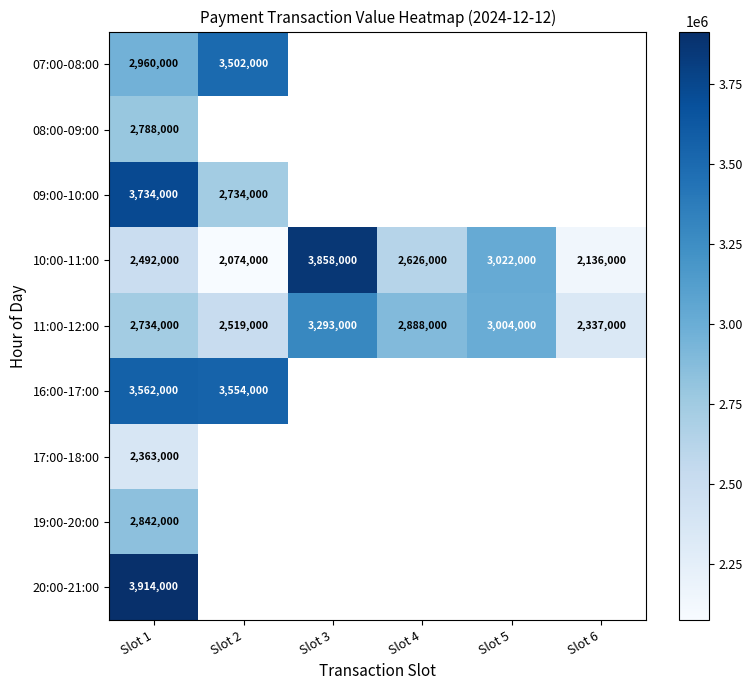

Is it true that 10:00-11:00 equals 3923248.9 at Slot 4?

False